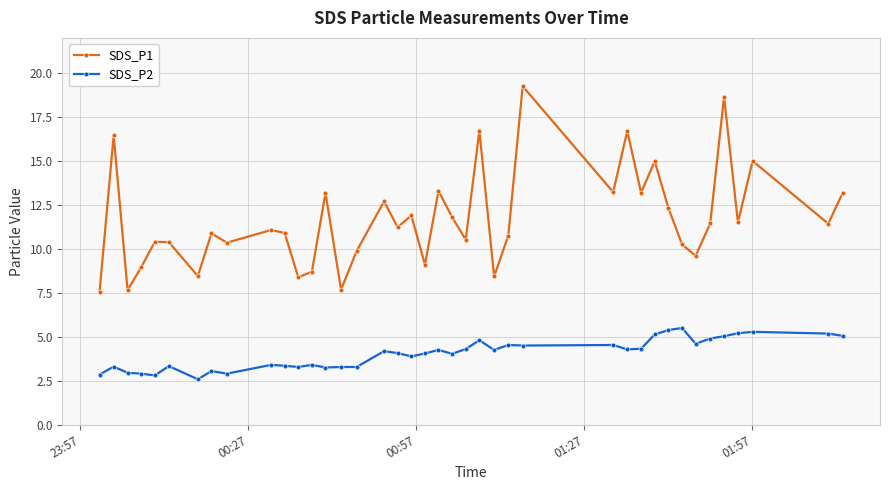

What is the difference between the maximum and minimum values in the SDS_P2 series?

2.9